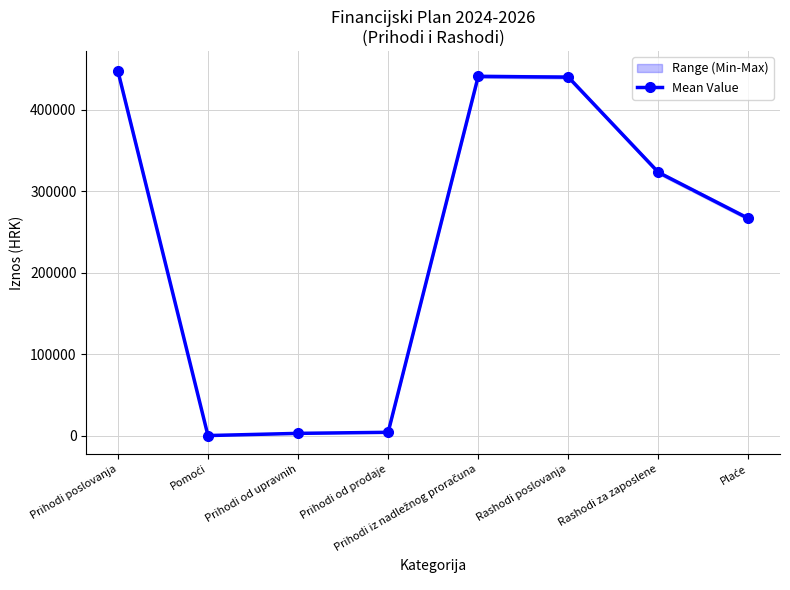

How many distinct data groups are displayed?

1